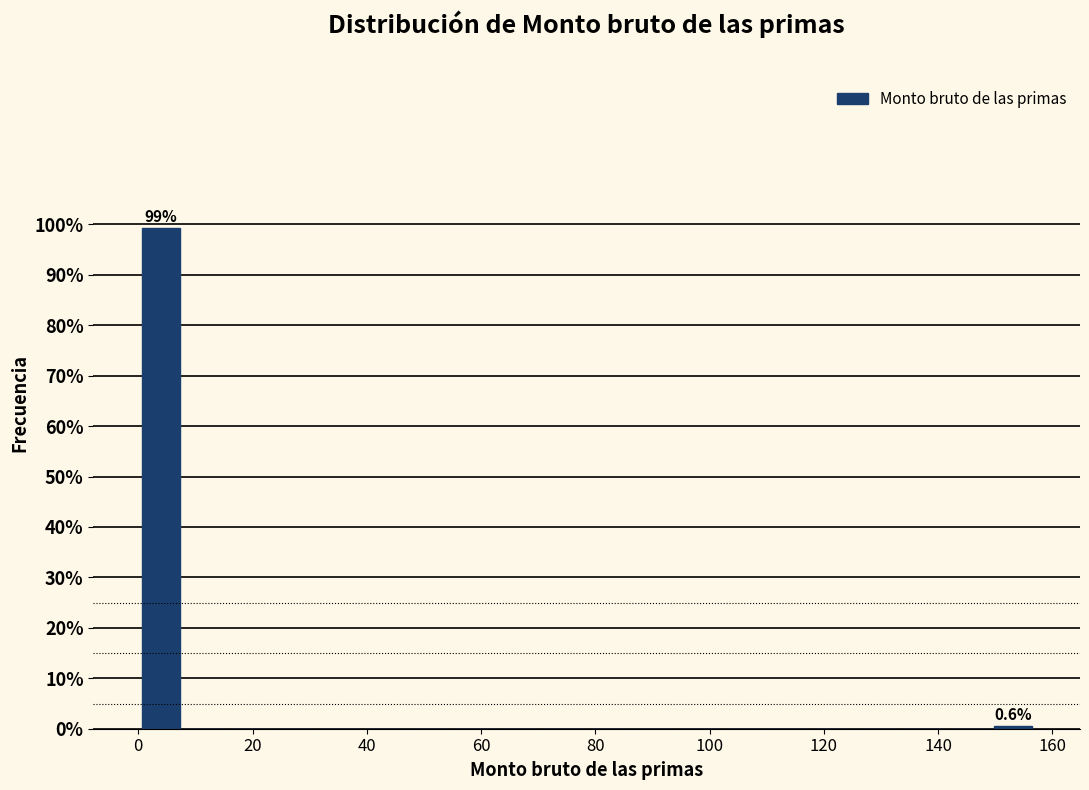

Read against the x-axis, roughly where is the centre of the tallest bar?

4